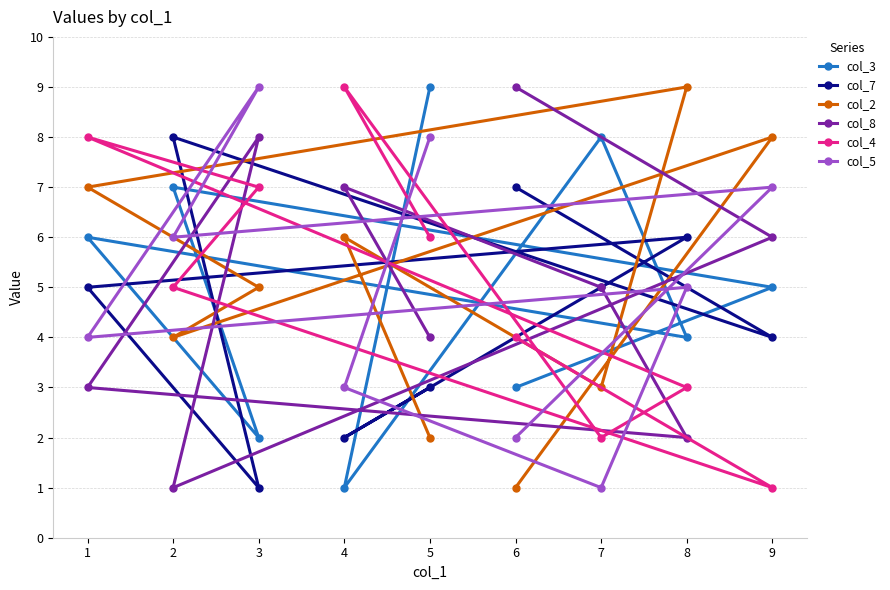

Reading right to left, extract all data points from this chart.

col_3: 9=5	8=4	7=8	6=3	5=9	4=1	3=2	2=7	1=6
col_7: 9=4	8=6	7=5	6=7	5=3	4=2	3=1	2=8	1=5
col_2: 9=8	8=9	7=3	6=1	5=2	4=6	3=5	2=4	1=7
col_8: 9=6	8=2	7=5	6=9	5=4	4=7	3=8	2=1	1=3
col_4: 9=1	8=3	7=2	6=4	5=6	4=9	3=7	2=5	1=8
col_5: 9=7	8=5	7=1	6=2	5=8	4=3	3=9	2=6	1=4